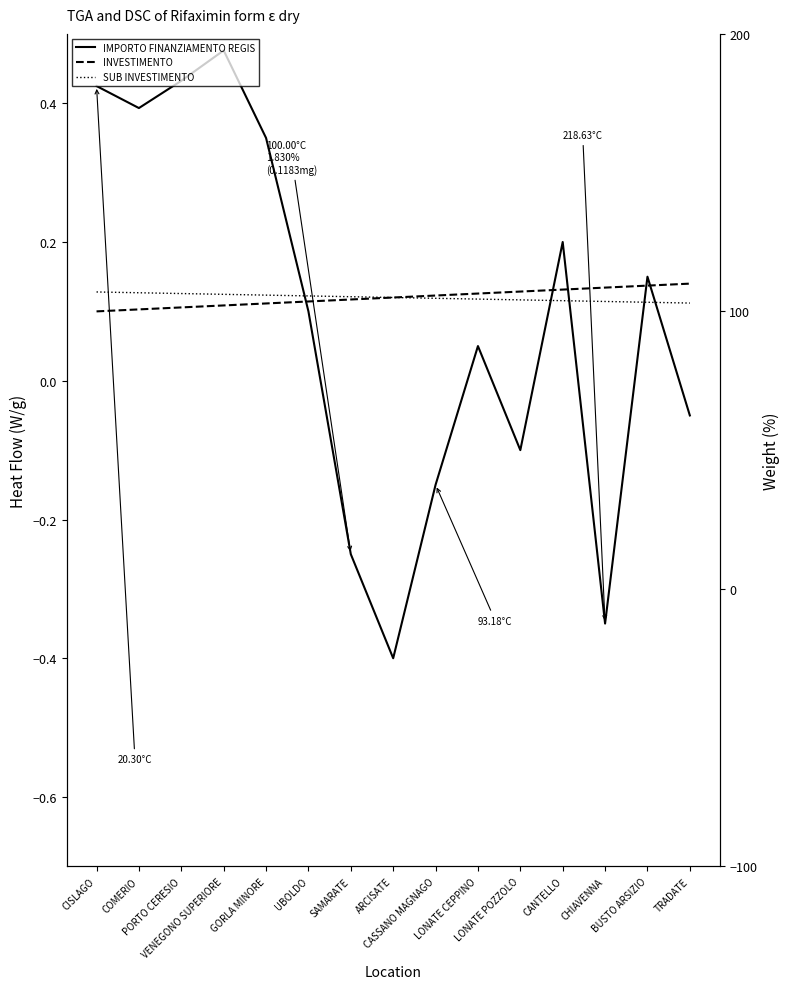

Between BUSTO ARSIZIO and COMERIO, which is larger?

COMERIO